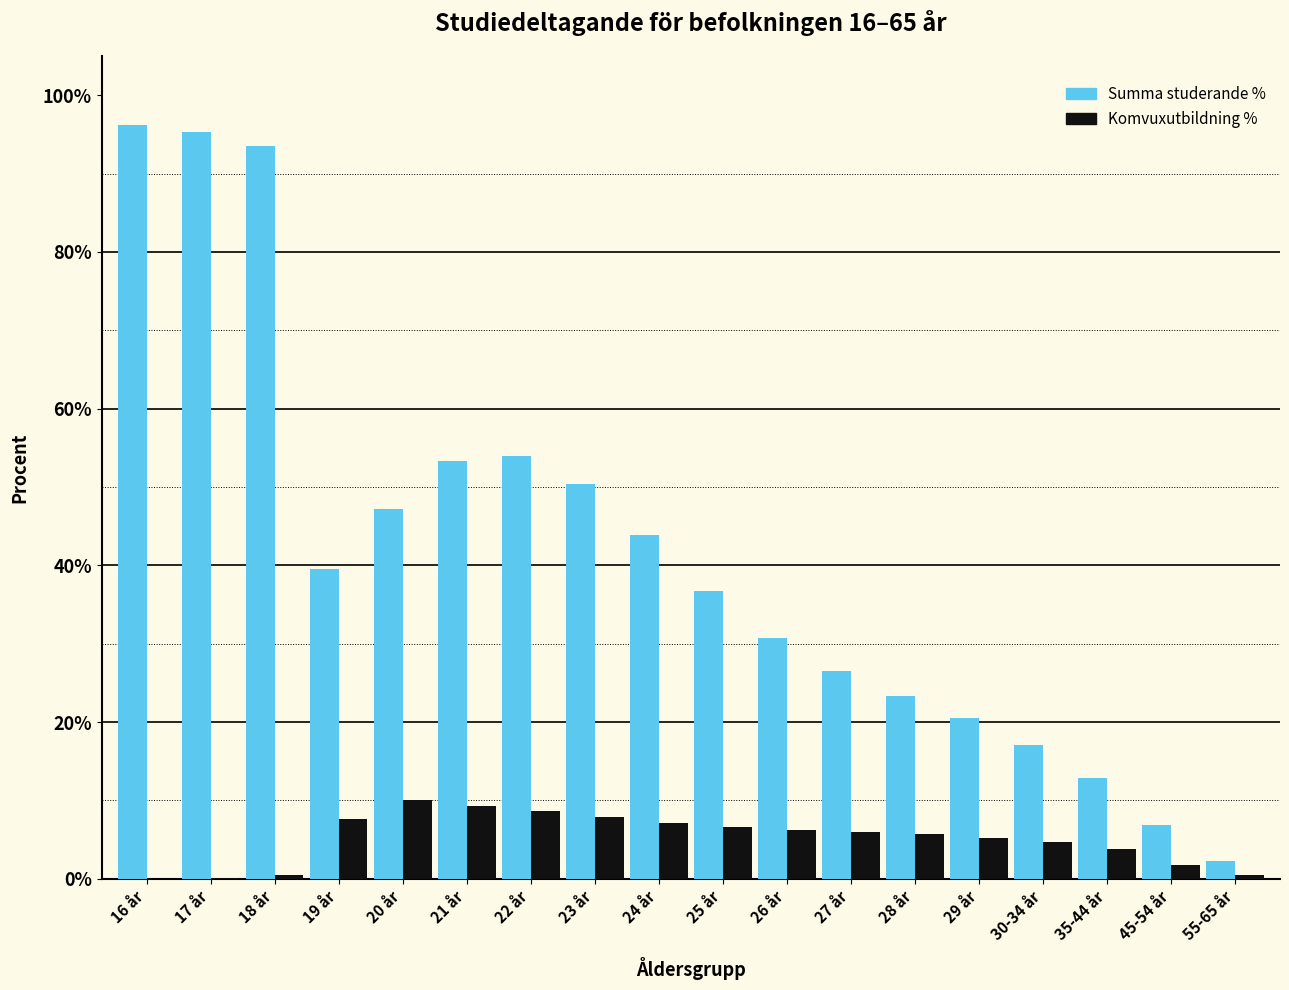

Between 24 år and 26 år, which series saw the biggest shift?

Summa studerande %